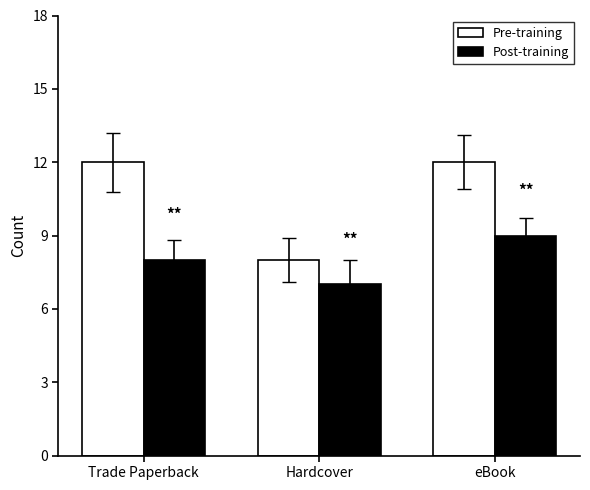

What is the value of the Post-training bar at the 2nd from the left?

7